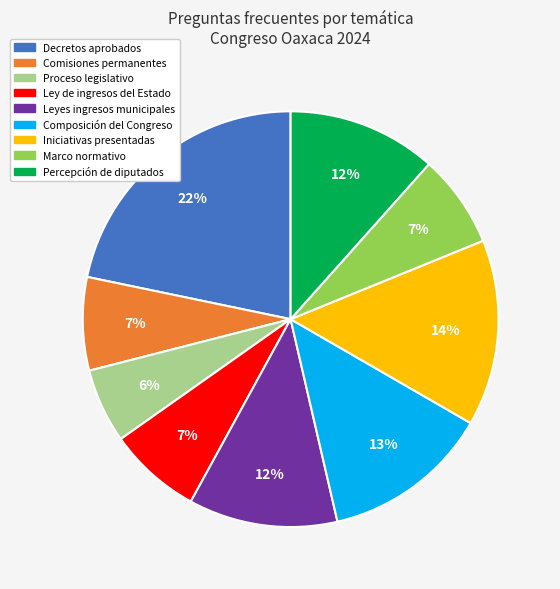

To the nearest percent, what is the average slice percentage?

11%